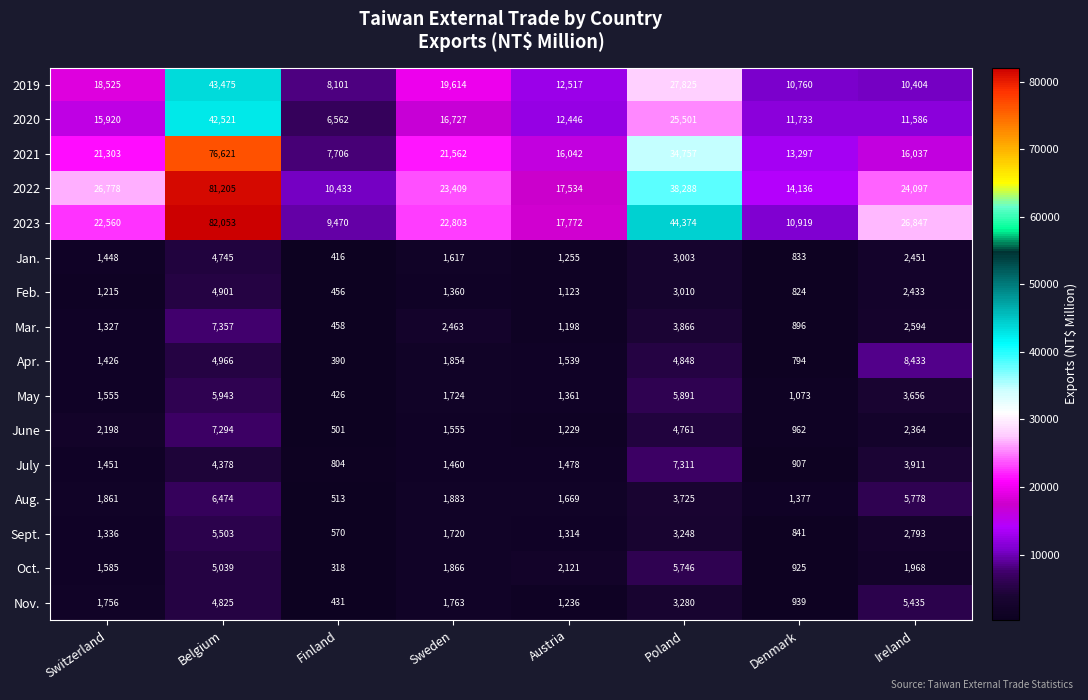

Is the value of 2020 at Ireland greater than the value of Feb. at Denmark?

Yes